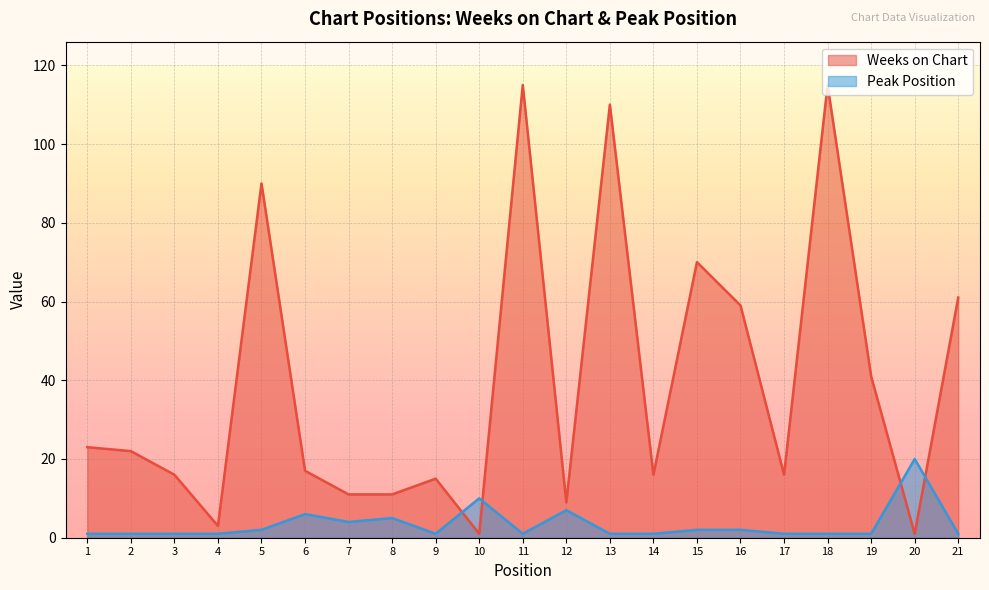

What is the sum of the Weeks on Chart values at 6 and 4?

20